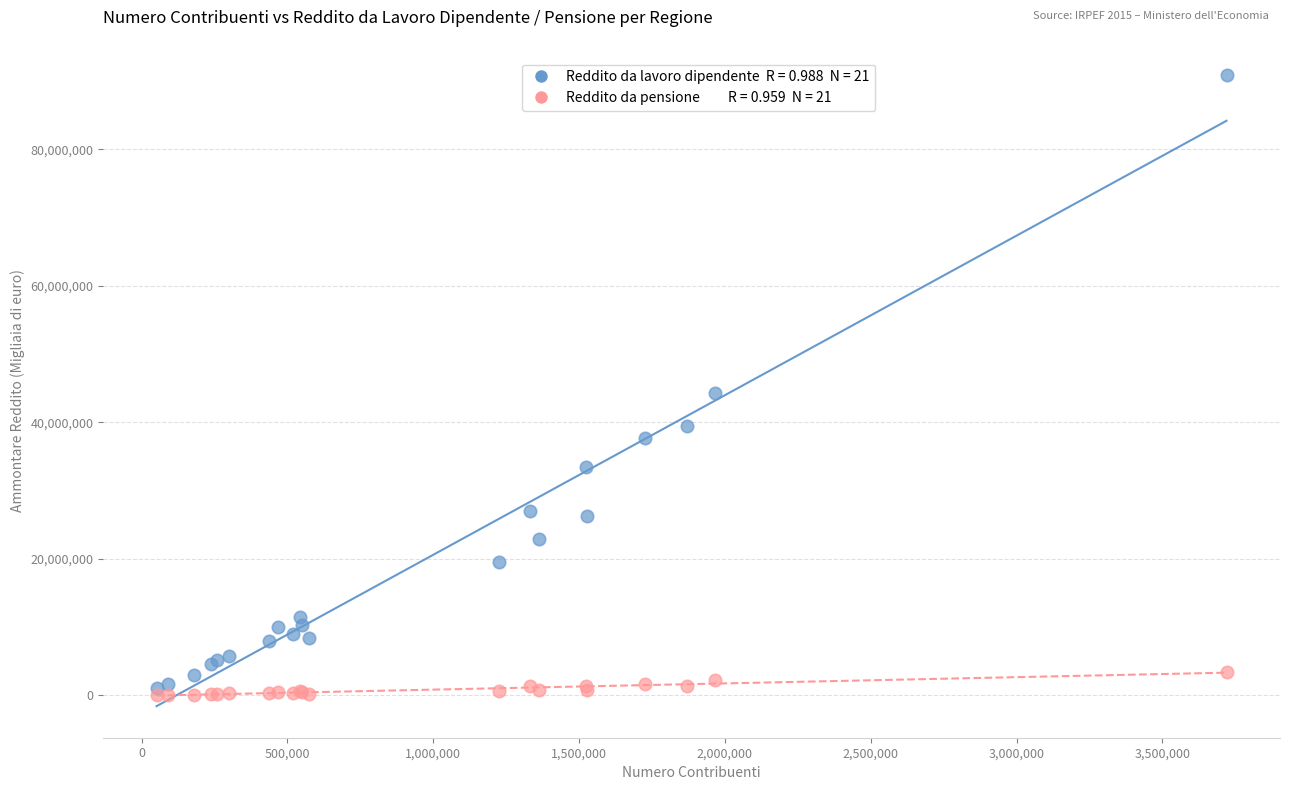

Across all series, what Y value is closest to 45453199?

44326792